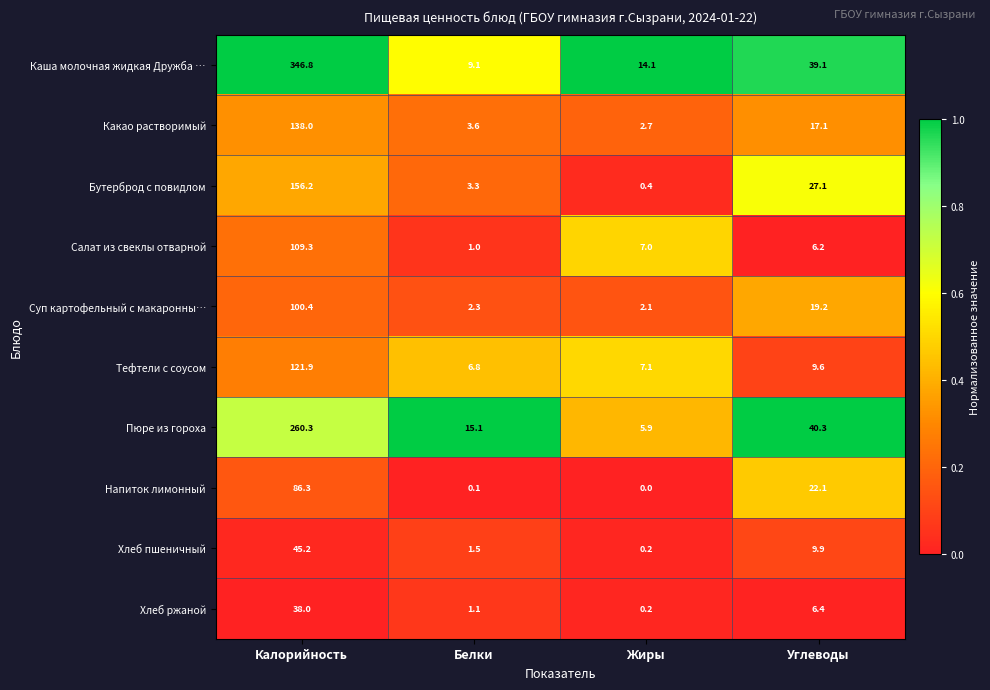

What is the difference between the highest and lowest values at Жиры?

14.1